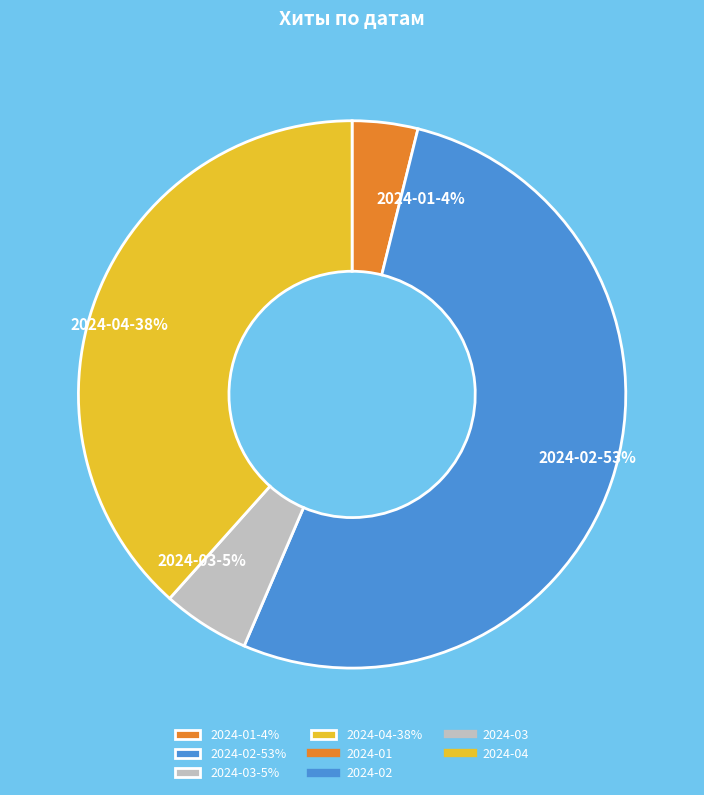

How many slices are in this pie chart?

4